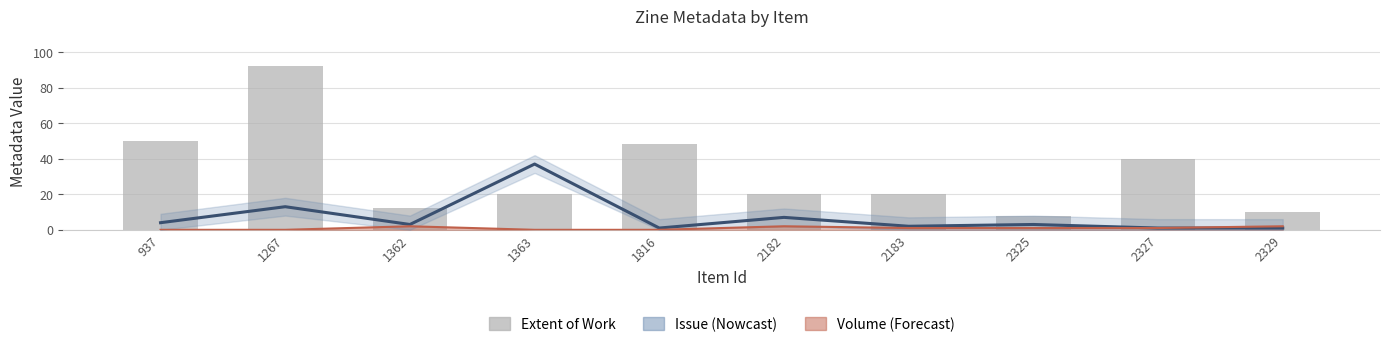

At which label does Extent of Work reach its peak?

1267